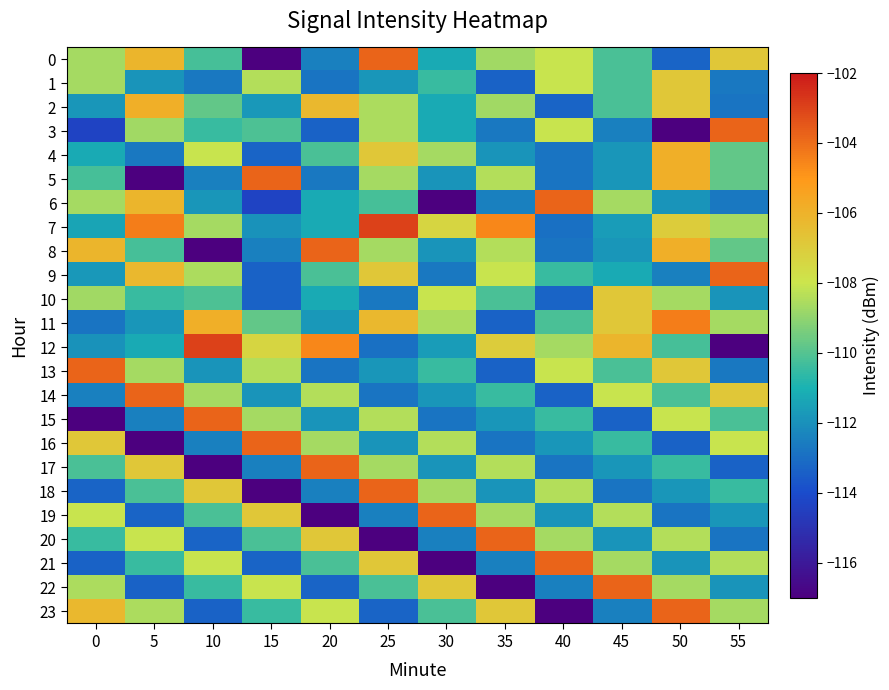

Reading left to right, extract all data points from this chart.

0: 0=-108.7	5=-106.2	10=-110.2	15=-117.0	20=-112.4	25=-103.8	30=-111.2	35=-108.7	40=-108.1	45=-110.2	50=-113.3	55=-106.8
1: 0=-108.6	5=-111.9	10=-112.7	15=-108.4	20=-112.8	25=-111.8	30=-110.4	35=-113.3	40=-108.1	45=-110.2	50=-106.8	55=-112.7
2: 0=-111.8	5=-105.9	10=-109.7	15=-111.8	20=-106.3	25=-108.5	30=-111.2	35=-108.7	40=-113.3	45=-110.2	50=-106.8	55=-112.8
3: 0=-114.3	5=-108.7	10=-110.4	15=-110.1	20=-113.3	25=-108.5	30=-111.2	35=-112.7	40=-108.1	45=-112.4	50=-117.0	55=-103.8
4: 0=-111.2	5=-112.7	10=-108.1	15=-113.3	20=-110.2	25=-106.8	30=-108.6	35=-111.9	40=-112.8	45=-111.8	50=-105.9	55=-109.7
5: 0=-110.2	5=-117.0	10=-112.4	15=-103.8	20=-112.7	25=-108.6	30=-111.9	35=-108.4	40=-112.8	45=-111.8	50=-105.9	55=-109.7
6: 0=-108.7	5=-106.2	10=-111.8	15=-114.3	20=-111.2	25=-110.2	30=-117.0	35=-112.4	40=-103.8	45=-108.6	50=-111.9	55=-112.7
7: 0=-111.4	5=-104.3	10=-108.6	15=-112.0	20=-111.3	25=-103.0	30=-107.4	35=-104.6	40=-112.9	45=-111.7	50=-107.0	55=-108.7
8: 0=-106.2	5=-110.2	10=-117.0	15=-112.4	20=-103.8	25=-108.6	30=-111.9	35=-108.4	40=-112.8	45=-111.8	50=-105.9	55=-109.7
9: 0=-111.8	5=-106.3	10=-108.5	15=-113.3	20=-110.2	25=-106.8	30=-112.7	35=-108.1	40=-110.4	45=-111.2	50=-112.4	55=-103.8
10: 0=-108.7	5=-110.4	10=-110.1	15=-113.3	20=-111.2	25=-112.7	30=-108.1	35=-110.2	40=-113.3	45=-106.8	50=-108.6	55=-111.9
11: 0=-112.8	5=-111.8	10=-105.9	15=-109.7	20=-111.8	25=-106.3	30=-108.5	35=-113.3	40=-110.2	45=-106.8	50=-104.3	55=-108.6
12: 0=-112.0	5=-111.3	10=-103.0	15=-107.4	20=-104.6	25=-112.9	30=-111.7	35=-107.0	40=-108.7	45=-106.2	50=-110.2	55=-117.0
13: 0=-103.8	5=-108.6	10=-111.9	15=-108.4	20=-112.8	25=-111.8	30=-110.4	35=-113.3	40=-108.1	45=-110.2	50=-106.8	55=-112.7
14: 0=-112.4	5=-103.8	10=-108.6	15=-111.9	20=-108.4	25=-112.8	30=-111.8	35=-110.4	40=-113.3	45=-108.1	50=-110.2	55=-106.8
15: 0=-117.0	5=-112.4	10=-103.8	15=-108.6	20=-111.9	25=-108.4	30=-112.8	35=-111.8	40=-110.4	45=-113.3	50=-108.1	55=-110.2
16: 0=-106.8	5=-117.0	10=-112.4	15=-103.8	20=-108.6	25=-111.9	30=-108.4	35=-112.8	40=-111.8	45=-110.4	50=-113.3	55=-108.1
17: 0=-110.2	5=-106.8	10=-117.0	15=-112.4	20=-103.8	25=-108.6	30=-111.9	35=-108.4	40=-112.8	45=-111.8	50=-110.4	55=-113.3
18: 0=-113.3	5=-110.2	10=-106.8	15=-117.0	20=-112.4	25=-103.8	30=-108.6	35=-111.9	40=-108.4	45=-112.8	50=-111.8	55=-110.4
19: 0=-108.1	5=-113.3	10=-110.2	15=-106.8	20=-117.0	25=-112.4	30=-103.8	35=-108.6	40=-111.9	45=-108.4	50=-112.8	55=-111.8
20: 0=-110.4	5=-108.1	10=-113.3	15=-110.2	20=-106.8	25=-117.0	30=-112.4	35=-103.8	40=-108.6	45=-111.9	50=-108.4	55=-112.8
21: 0=-113.3	5=-110.4	10=-108.1	15=-113.3	20=-110.2	25=-106.8	30=-117.0	35=-112.4	40=-103.8	45=-108.6	50=-111.9	55=-108.4
22: 0=-108.5	5=-113.3	10=-110.4	15=-108.1	20=-113.3	25=-110.2	30=-106.8	35=-117.0	40=-112.4	45=-103.8	50=-108.6	55=-111.9
23: 0=-106.3	5=-108.5	10=-113.3	15=-110.4	20=-108.1	25=-113.3	30=-110.2	35=-106.8	40=-117.0	45=-112.4	50=-103.8	55=-108.6